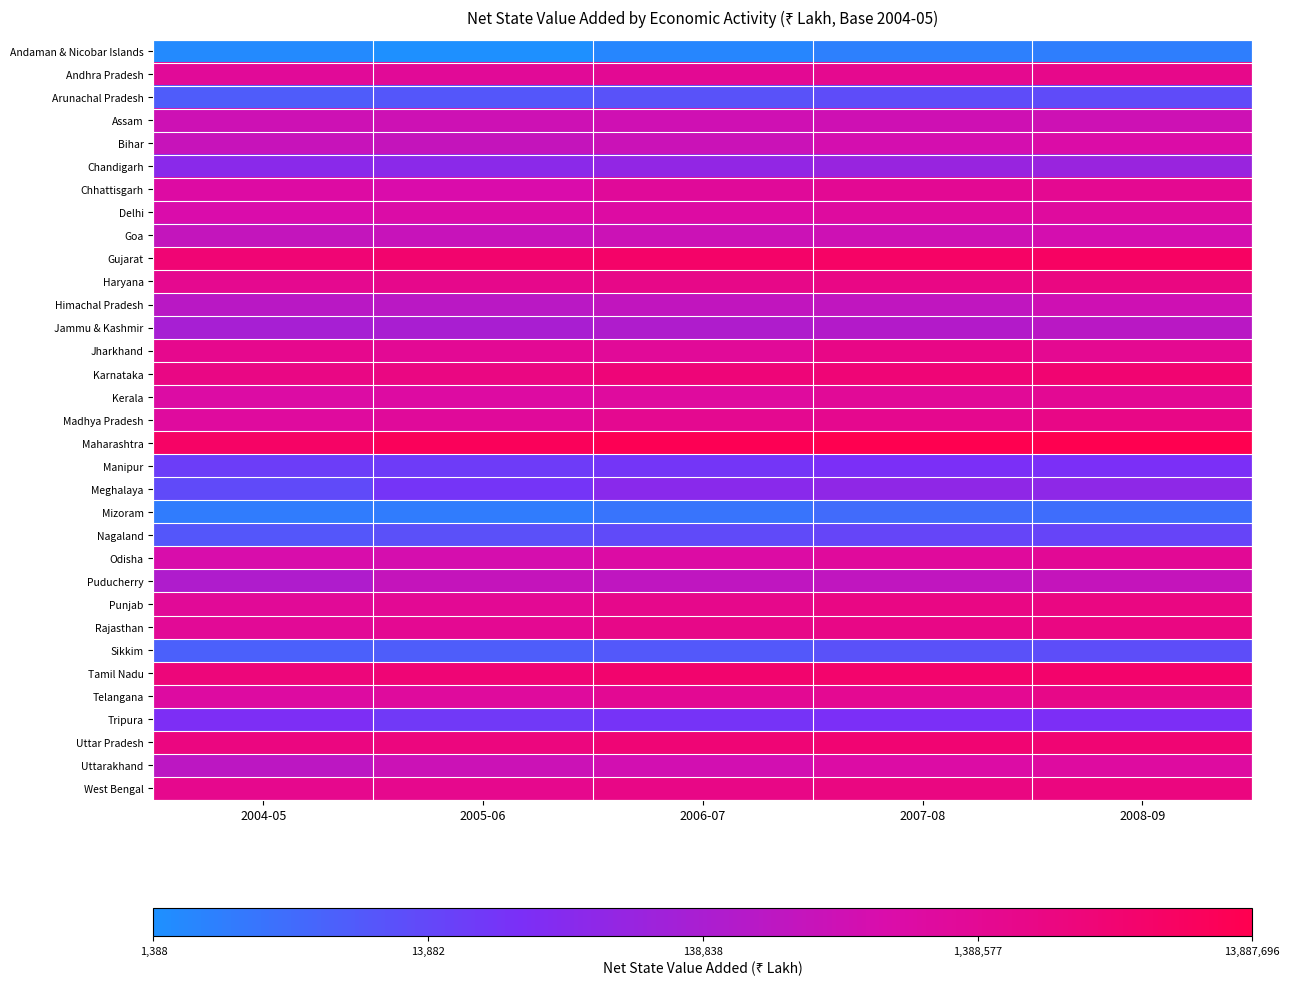

What is the greatest value displayed?

7.1